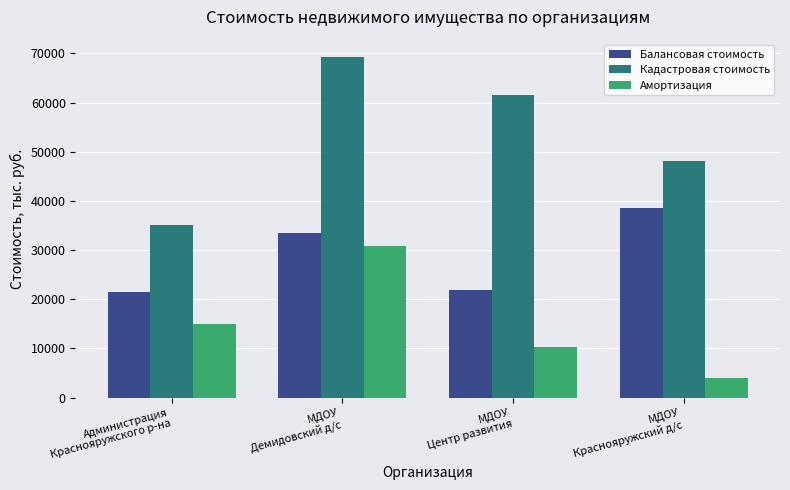

What is the sum of all Амортизация values?

59984.1